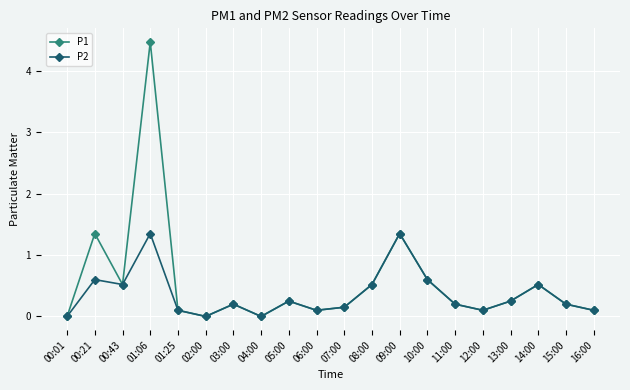

Does the chart display data point markers on the line(s)?

Yes